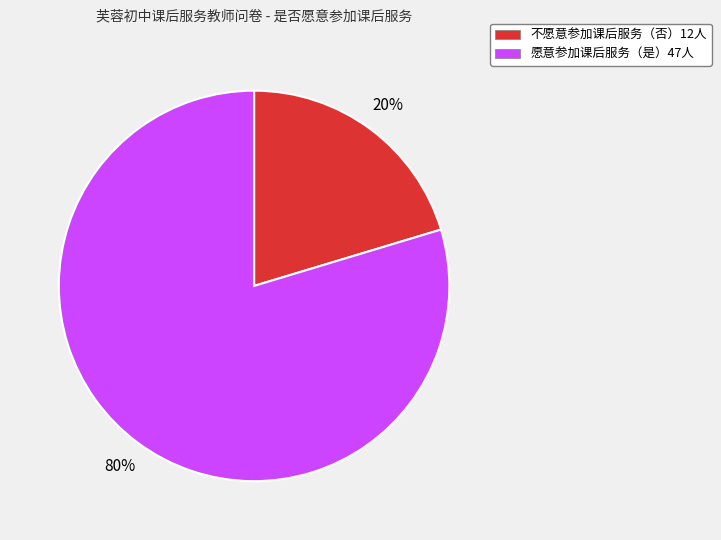

To the nearest percent, what is the average slice percentage?

50%